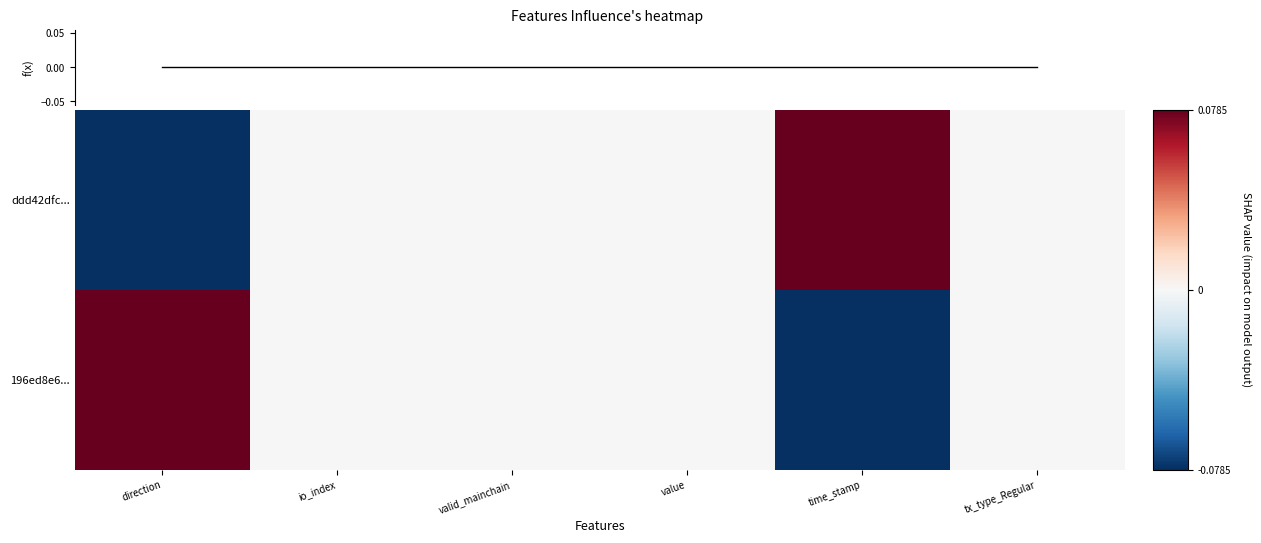

What is the highest value of the ddd42dfc... series?

0.1